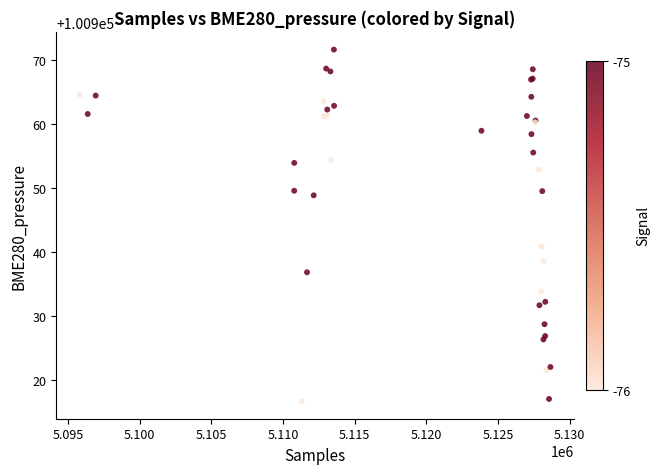

What Y value in the scatter plot is closest to 100944?

100940.8